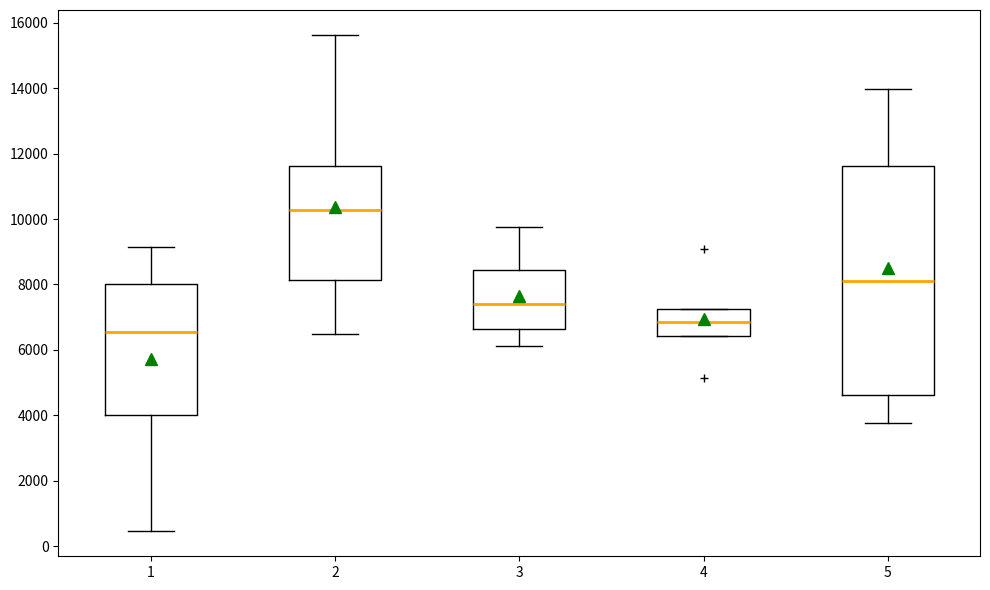

Which box's median line is the highest?

2